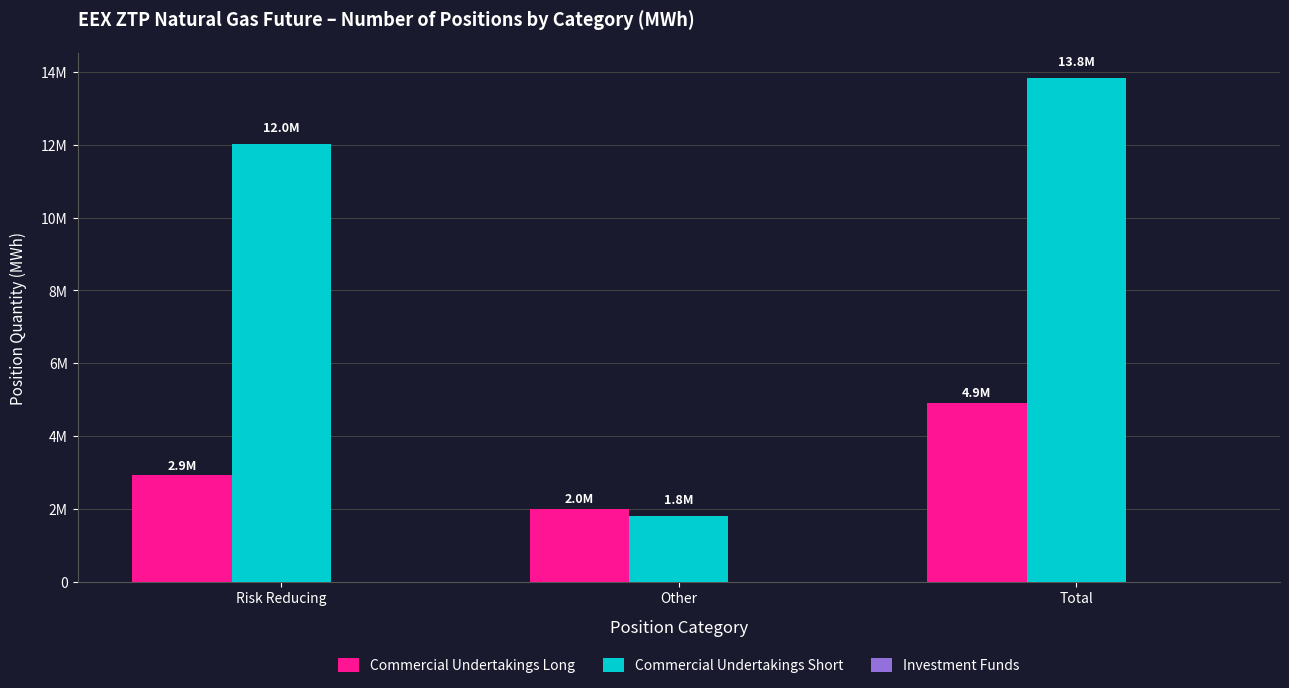

Does the chart contain any negative values?

No